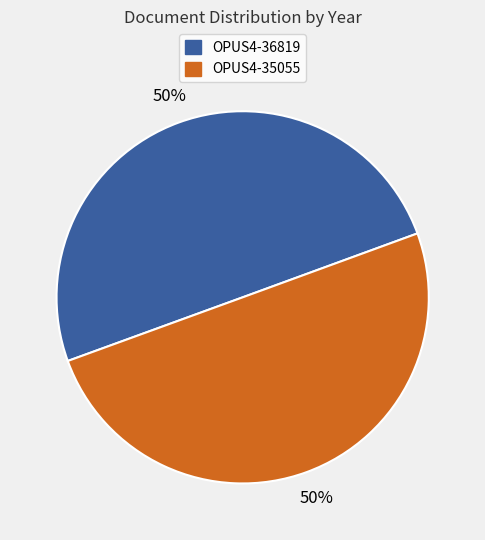

How many segments does this pie chart have?

2